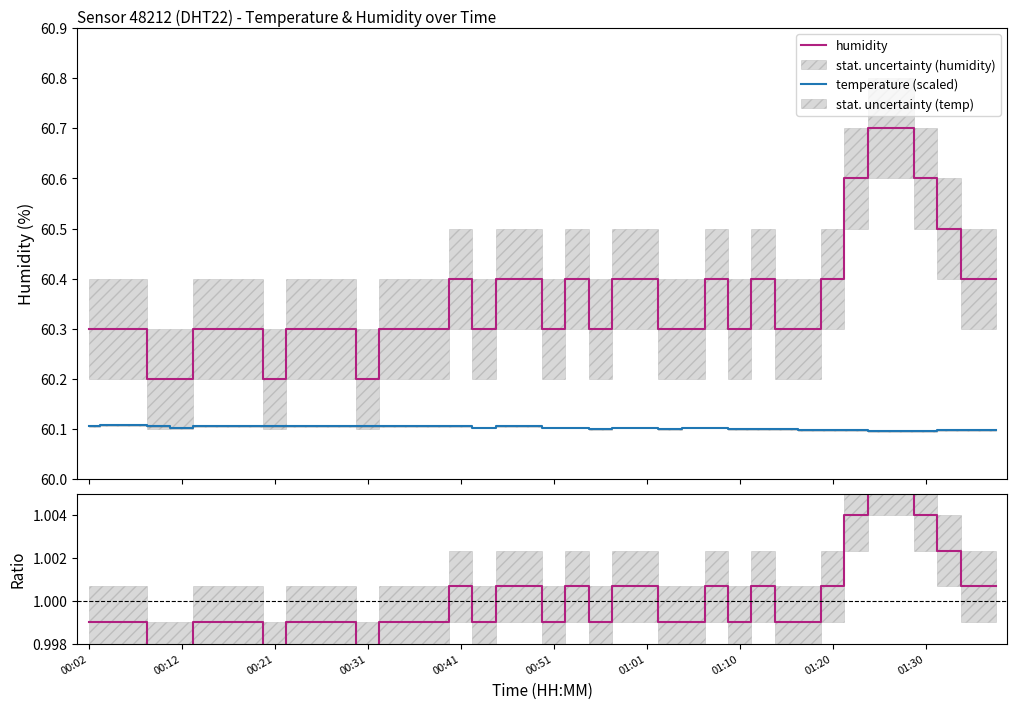

At how many categories does at least one series exceed 25?

40